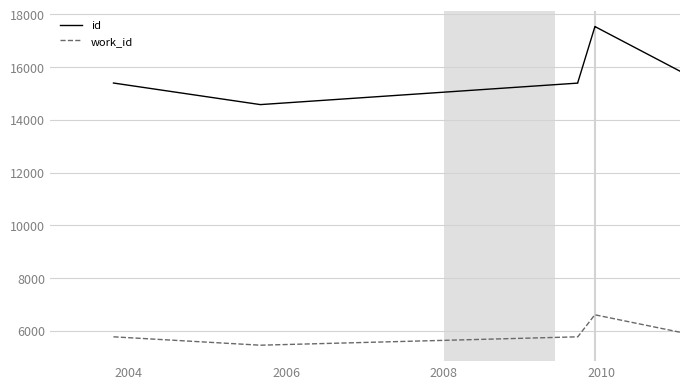

How many lines are shown in the chart?

2